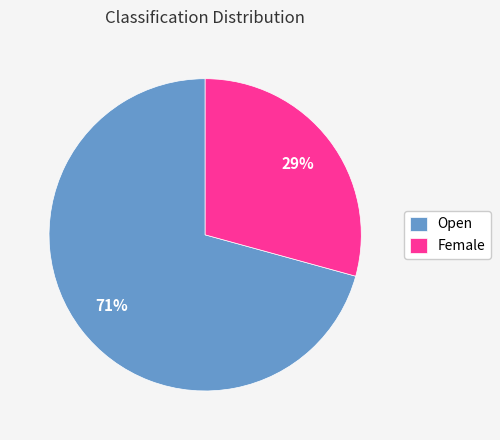

Combined, do Female and Open account for over 50%?

Yes